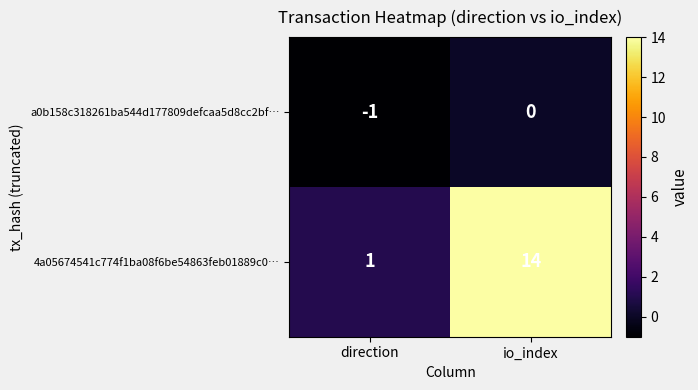

Reading left to right, extract all data points from this chart.

a0b158c318261ba544d177809defcaa5d8cc2bf…: -1	0
4a05674541c774f1ba08f6be54863feb01889c0…: 1	14